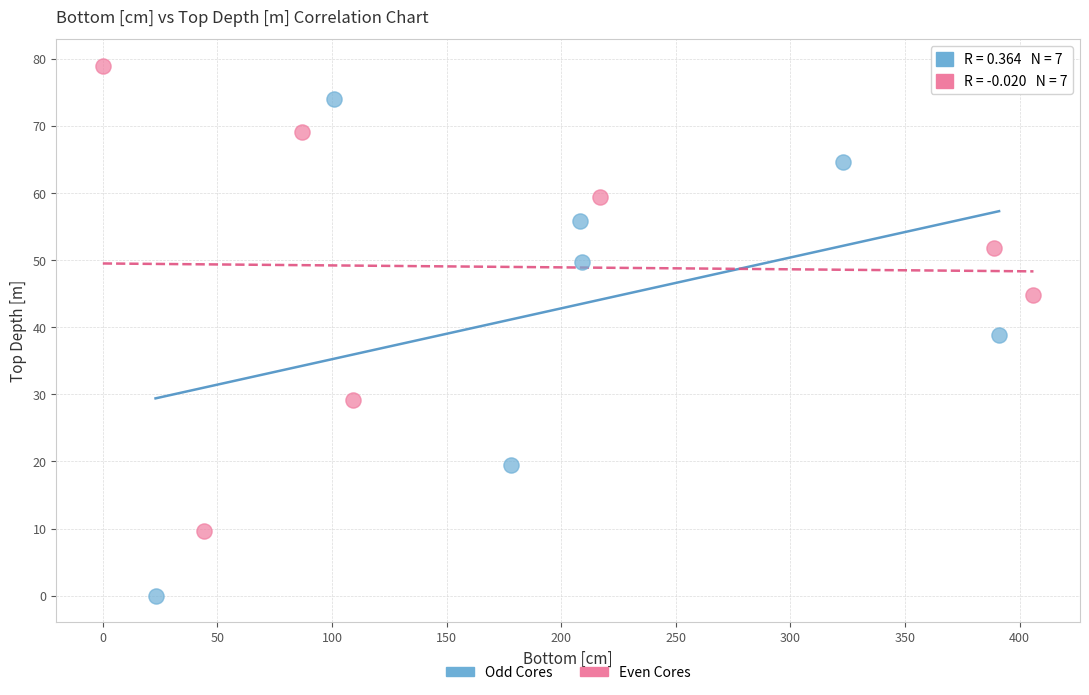

Which series reaches the minimum Y coordinate?

Odd Cores